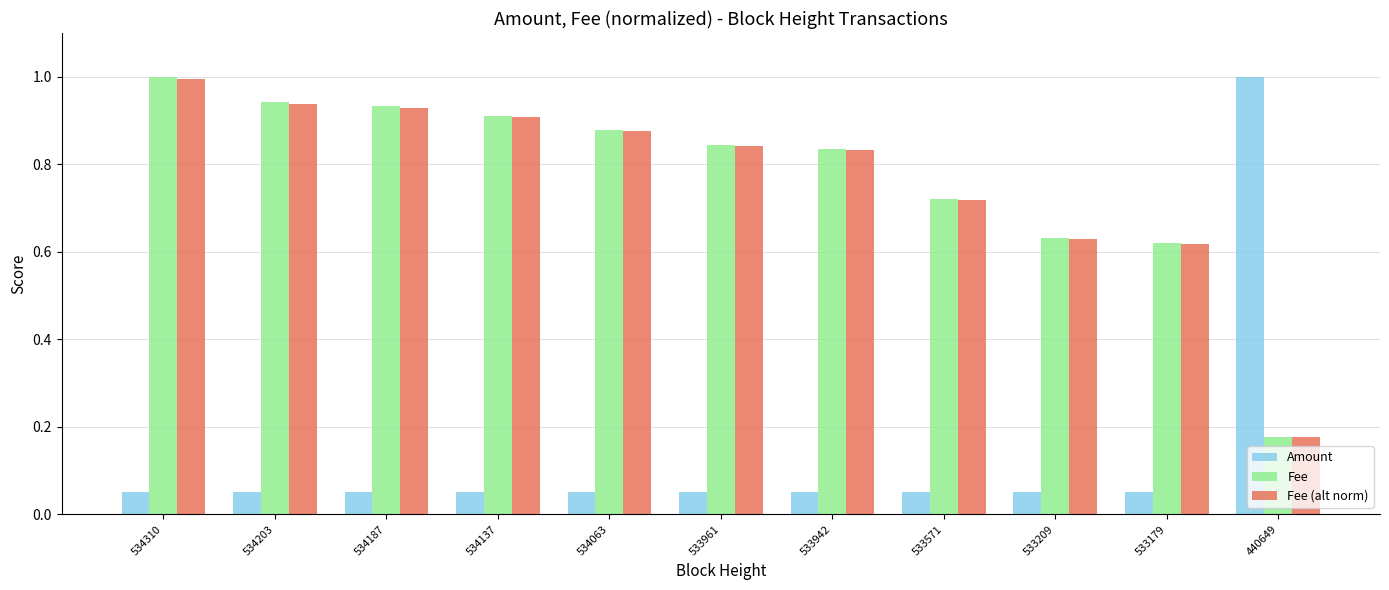

Where is Fee (alt norm) nearest to the value 0?

440649